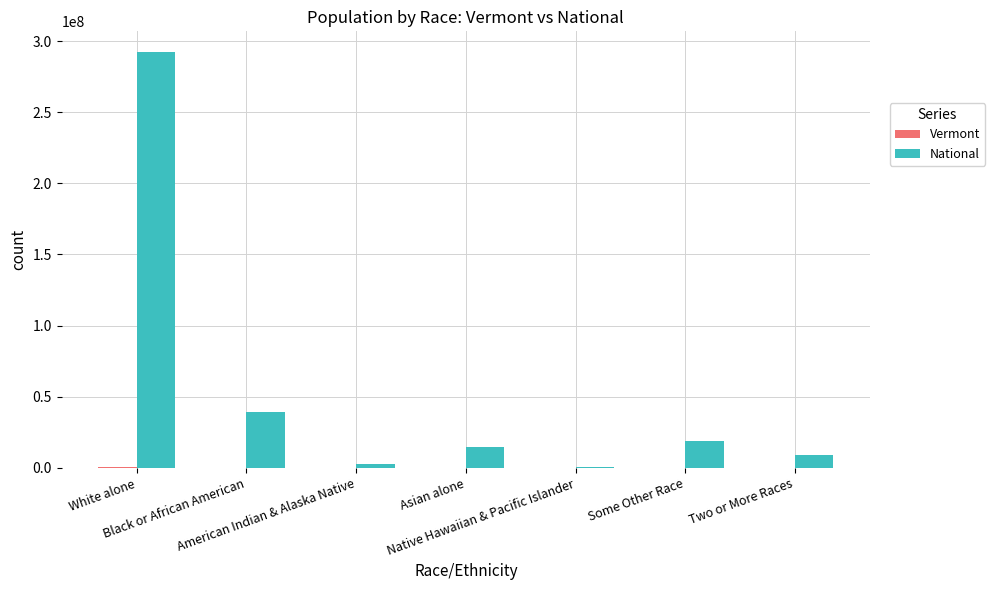

What is the maximum value shown in the chart?

292223553